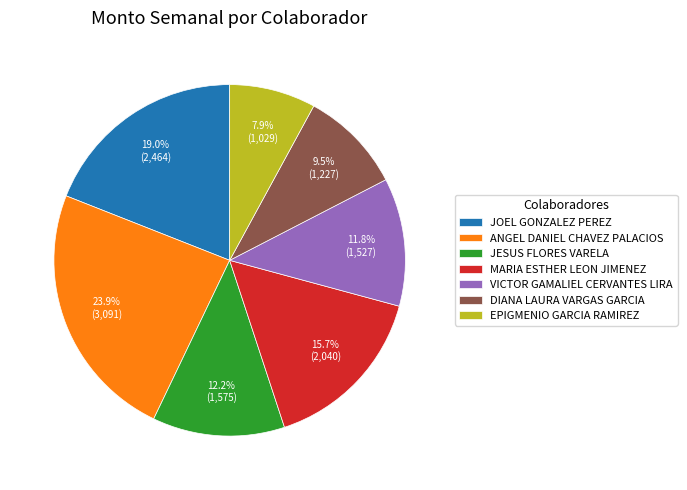

Is there any slice that represents more than half of the pie?

No